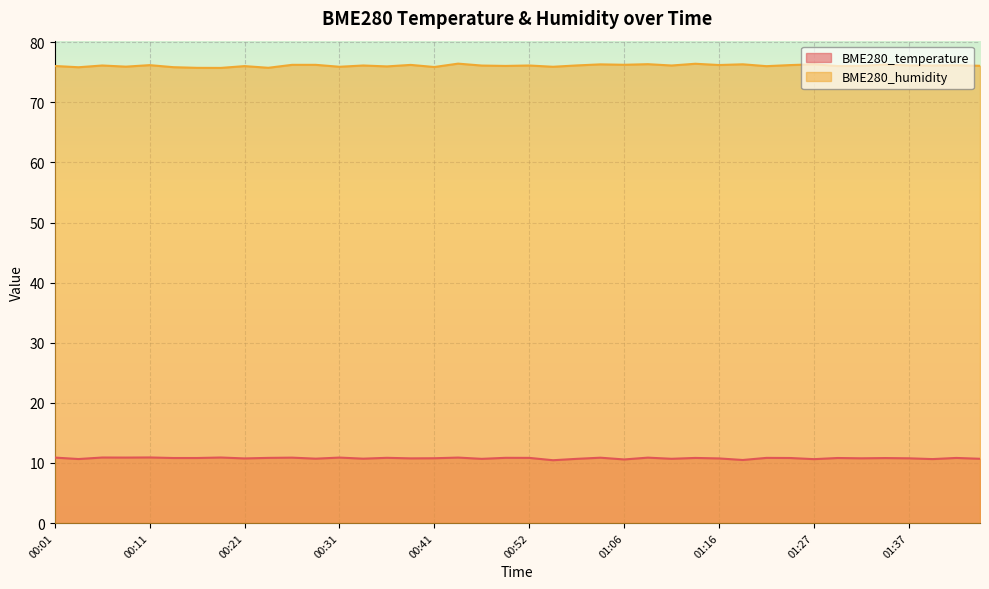

Is it true that BME280_humidity equals 76.4 at 00:44?

True